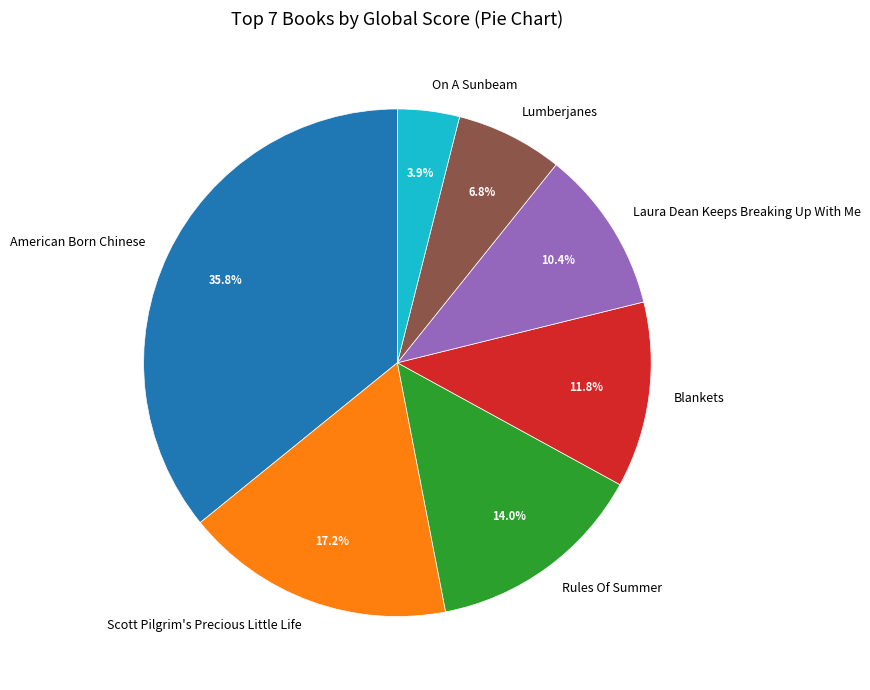

What percentage is the Laura Dean Keeps Breaking Up With Me slice, to the nearest percent?

10%